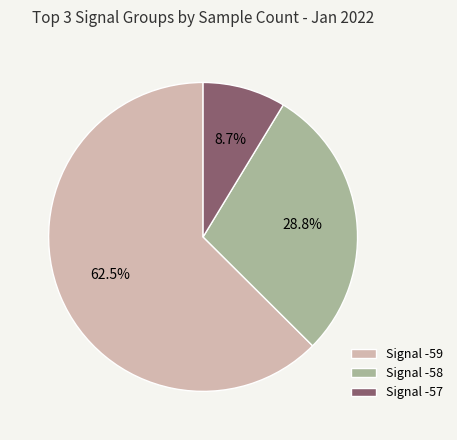

What percentage is NOT represented by Signal -57?

91.3%